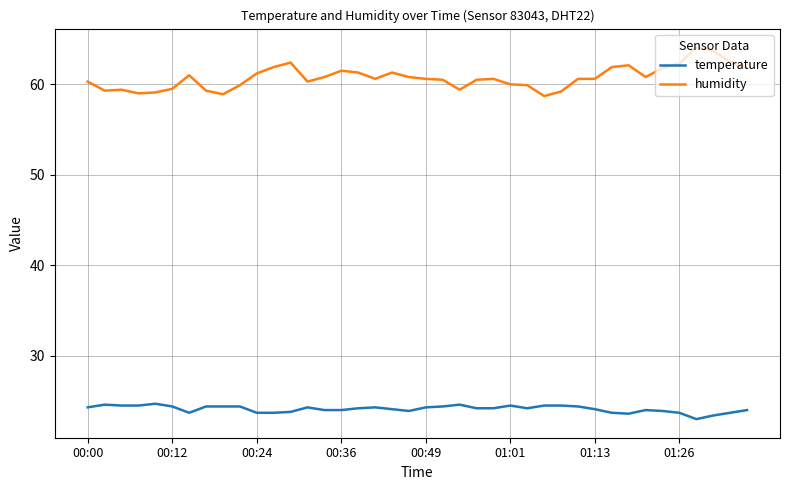

At how many categories does at least one series exceed 46?

40